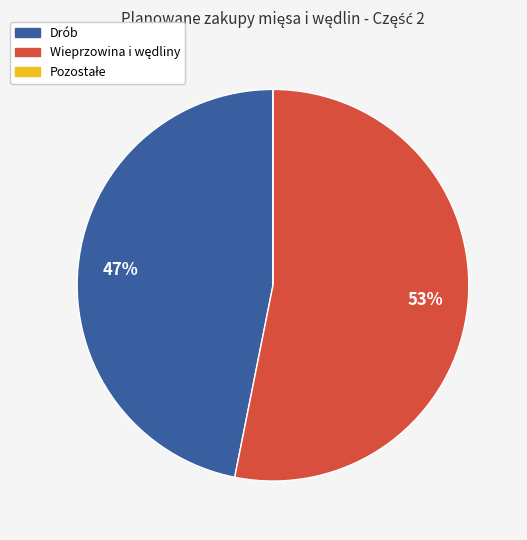

To the nearest percent, what is the average slice percentage?

33%